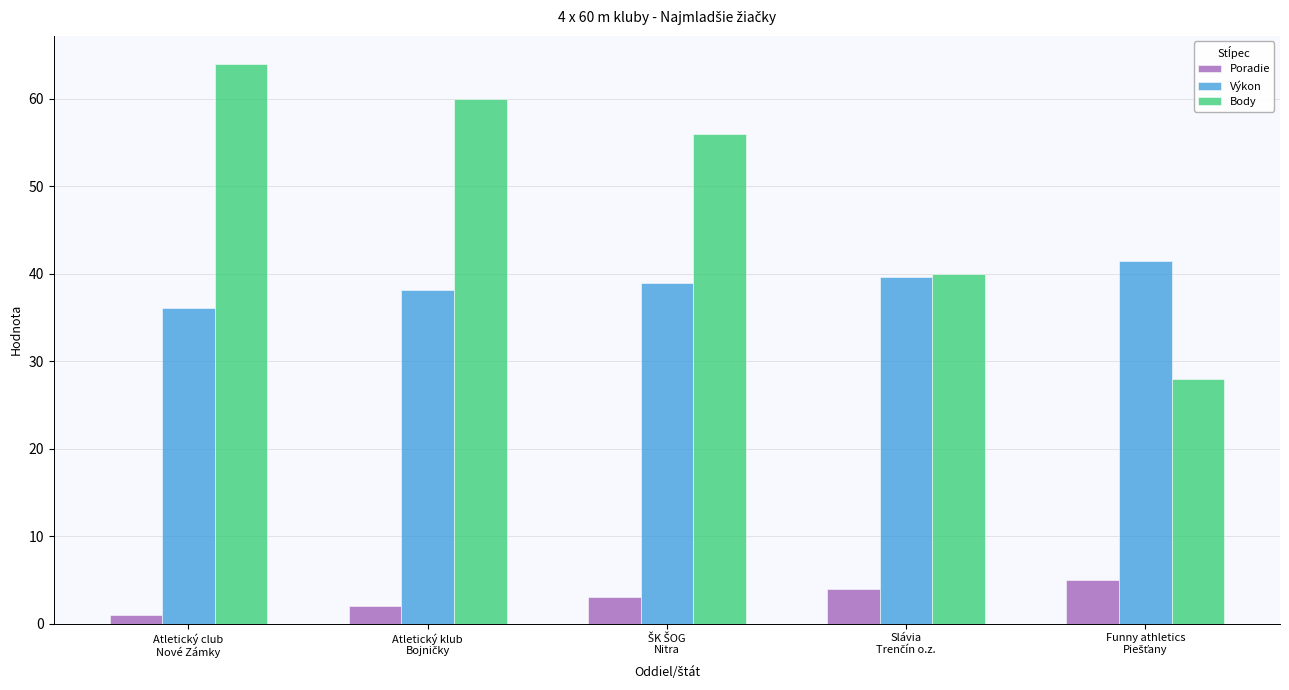

What are all the series names shown in the legend?

Poradie, Výkon, Body